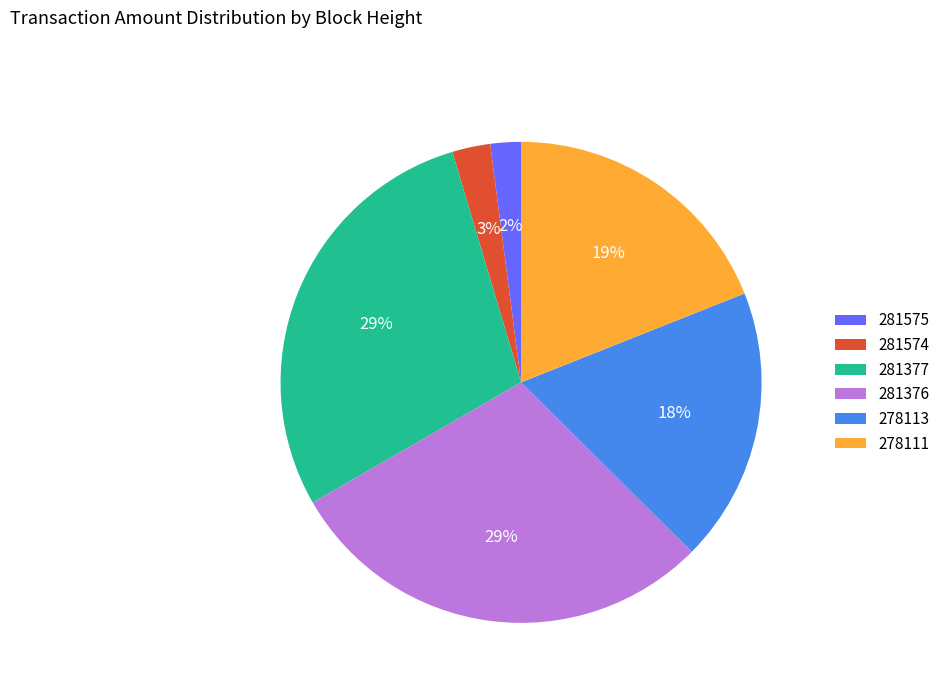

Which slice is the smallest?

281575